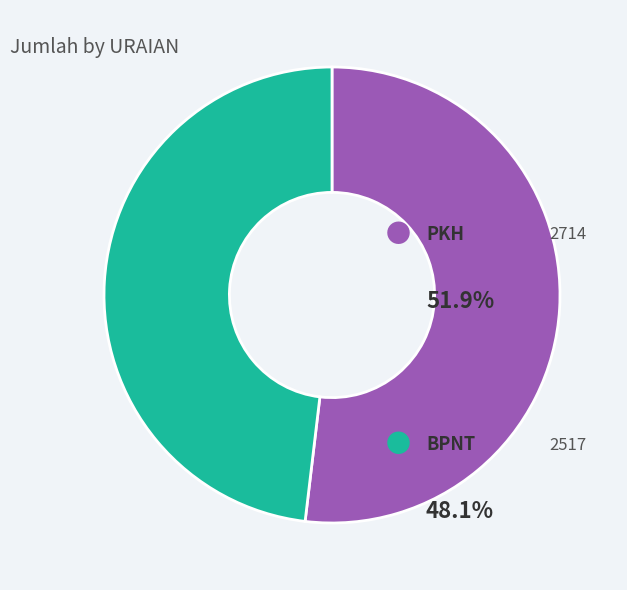

Is there a majority slice in this chart?

Yes